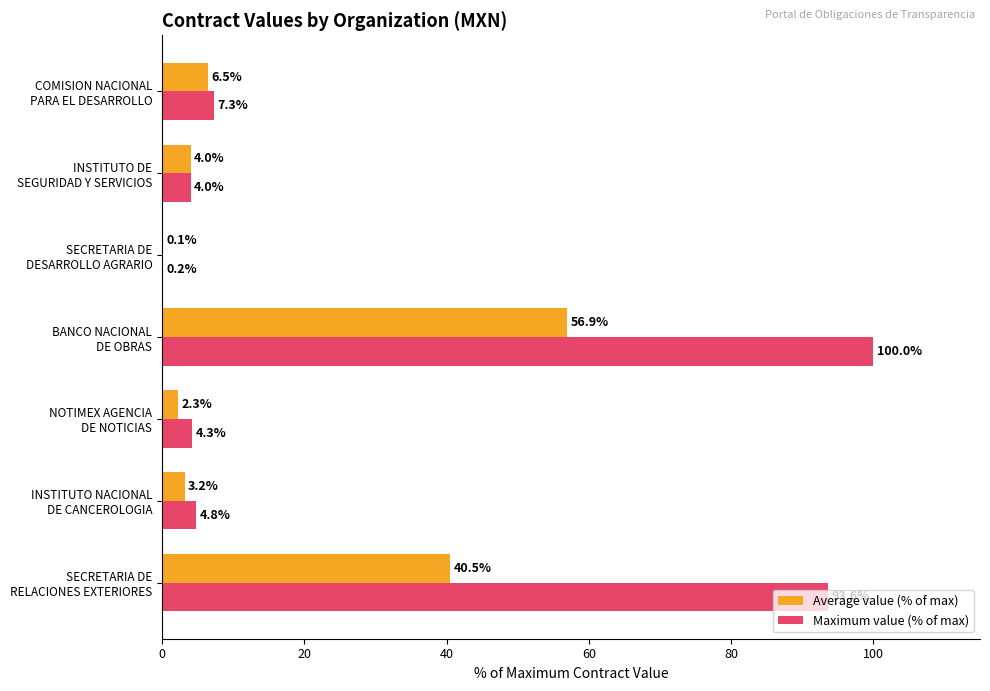

What is the maximum value shown in the chart?

100.0